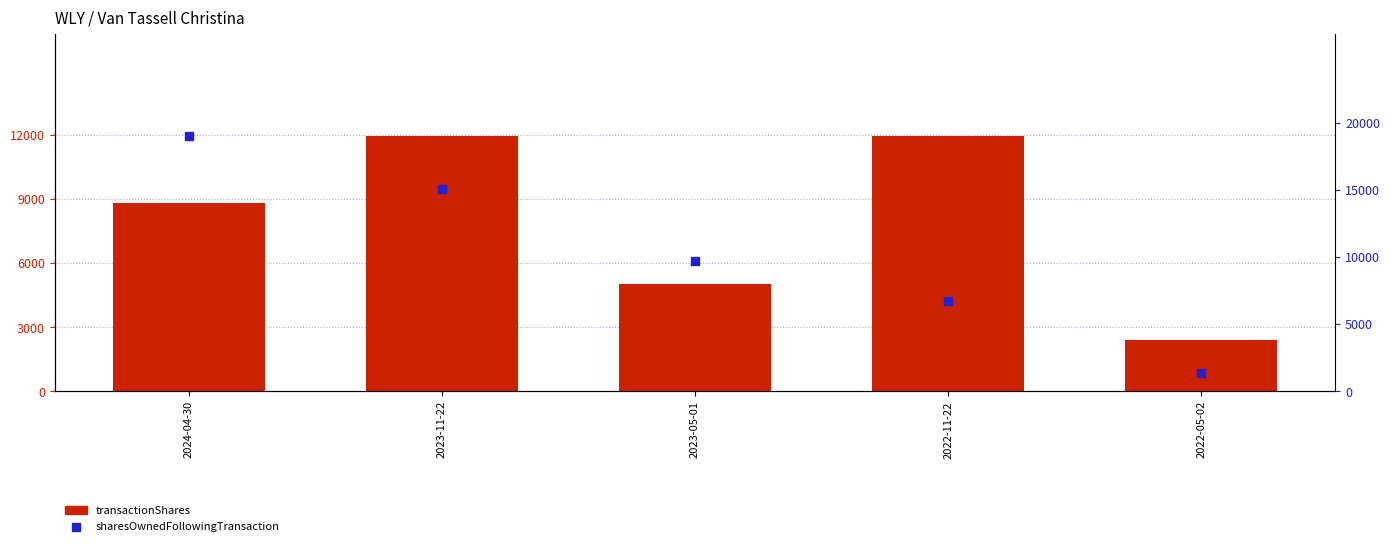

What is the total value across all series at 2022-11-22?

18664